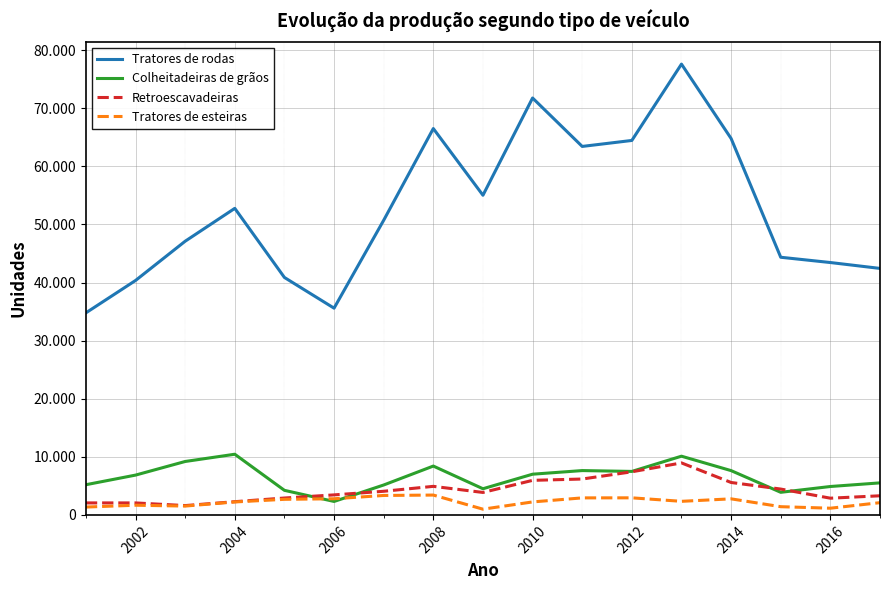

Does the chart display data point markers on the line(s)?

No